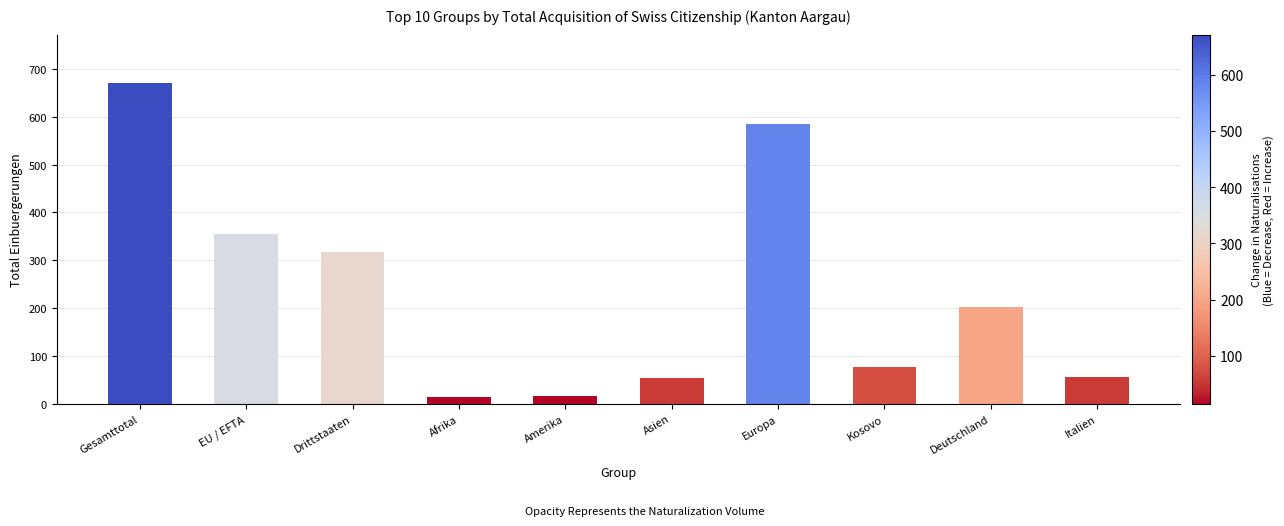

What is the label of the 2nd bar from the left?

EU / EFTA